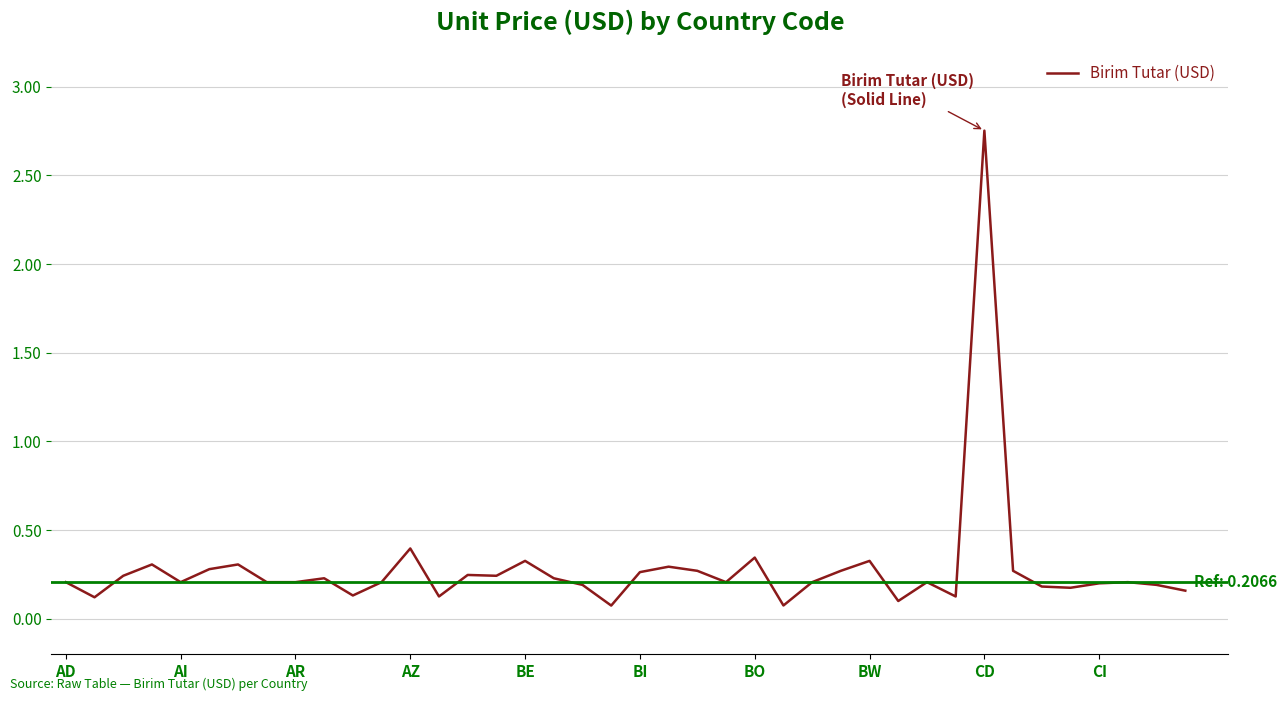

The value at AD is 0.4. True or false?

False